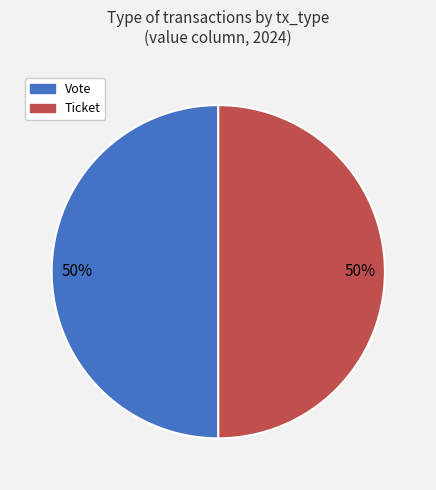

The Vote slice represents 39% of the pie. True or false?

False